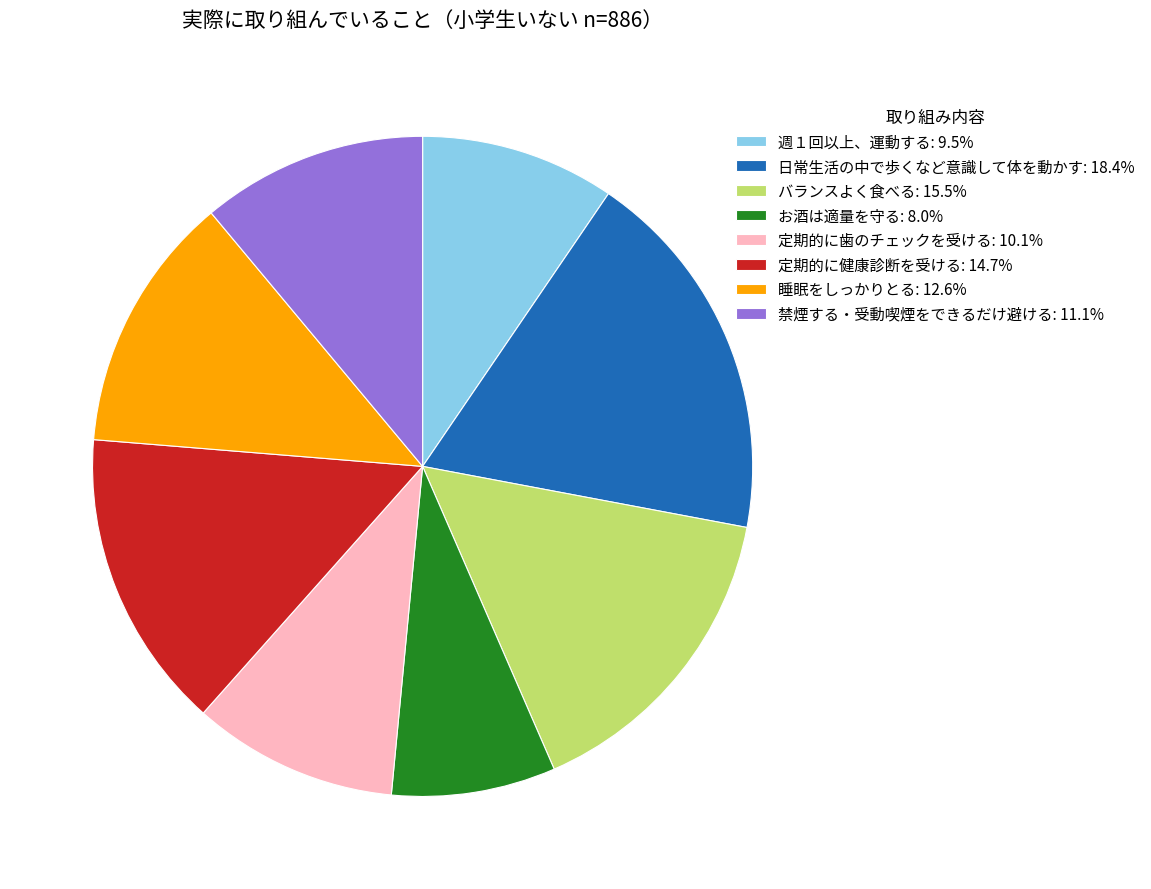

The 日常生活の中で歩くなど意識して体を動かす slice represents 18% of the pie. True or false?

True